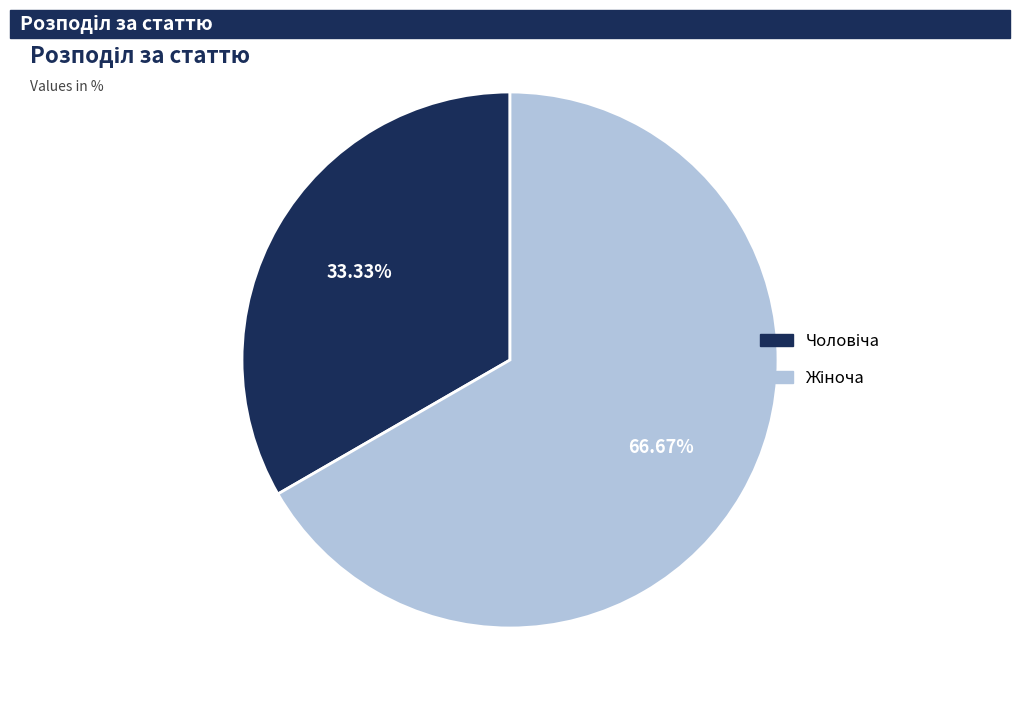

Is there any slice that represents more than half of the pie?

Yes